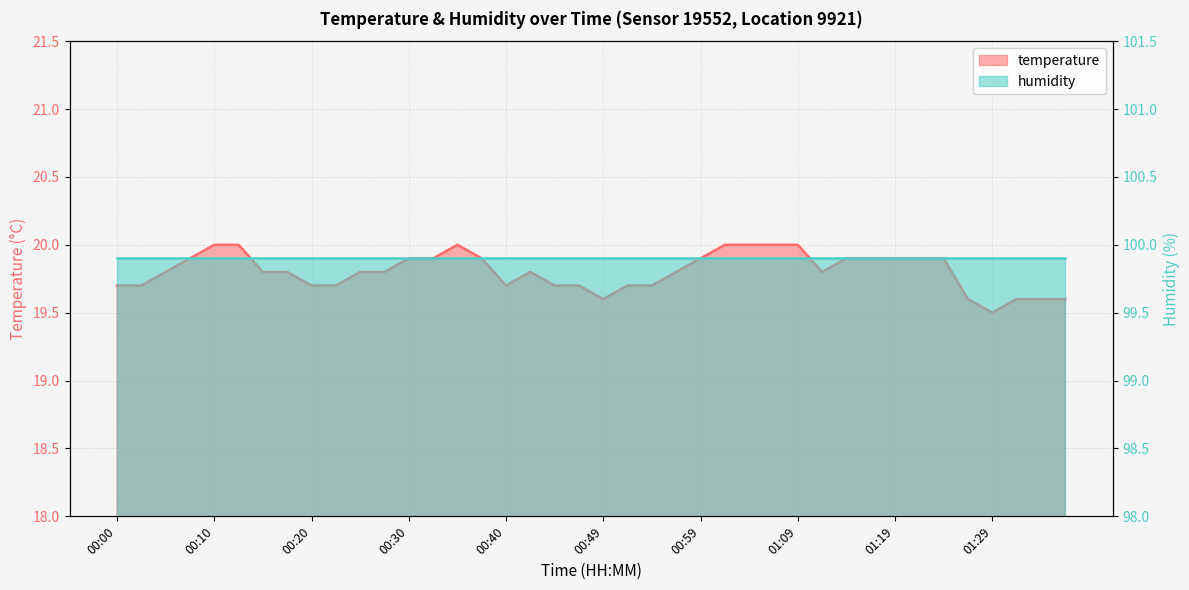

Which has a higher value, 01:37 or 00:18?

00:18